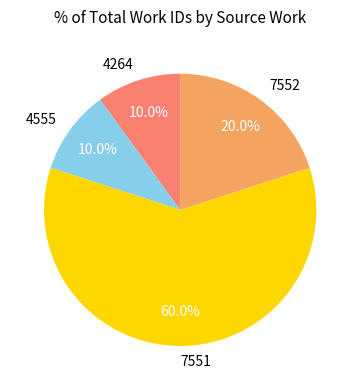

To the nearest percent, what is the difference between the 4264 and 4555 slice percentages?

0%